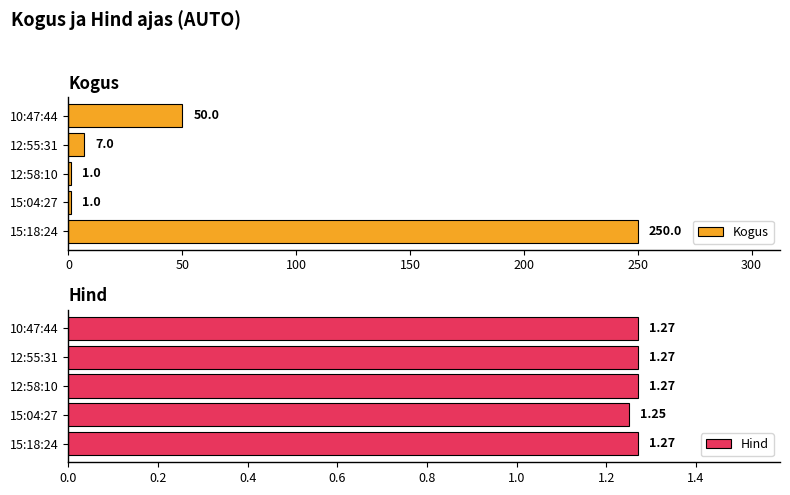

Where is Hind nearest to the value 1?

15:04:27